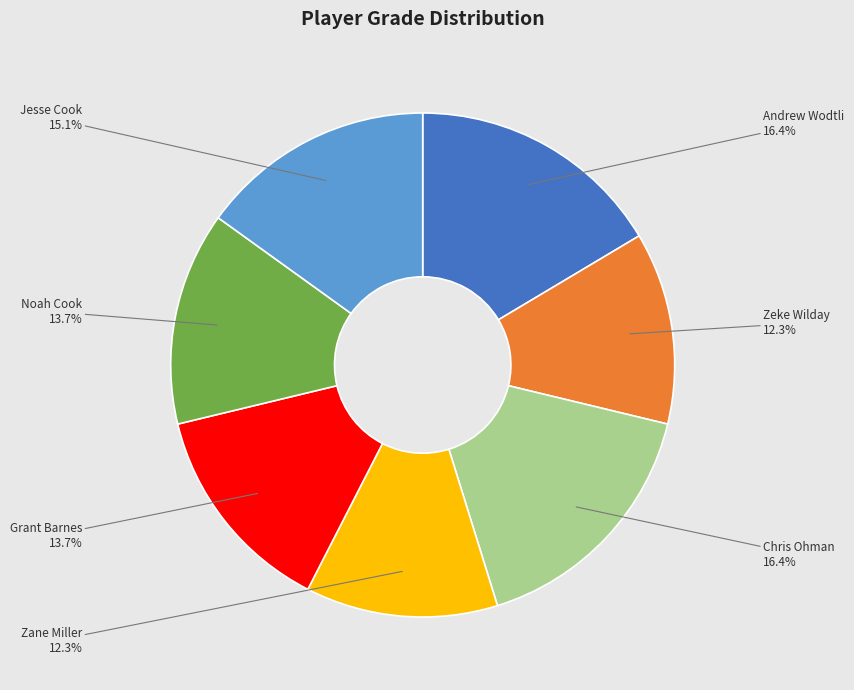

To the nearest percent, what portion does Grant Barnes represent?

14%